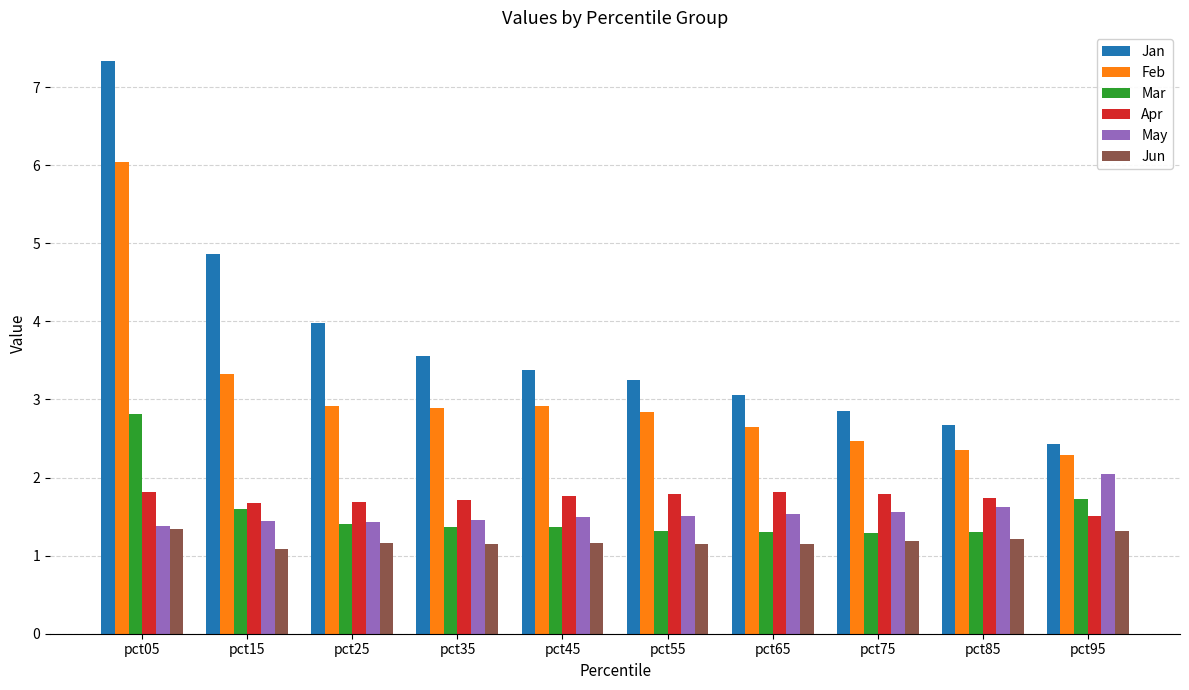

What is the difference between the Apr values at pct35 and pct75?

0.1